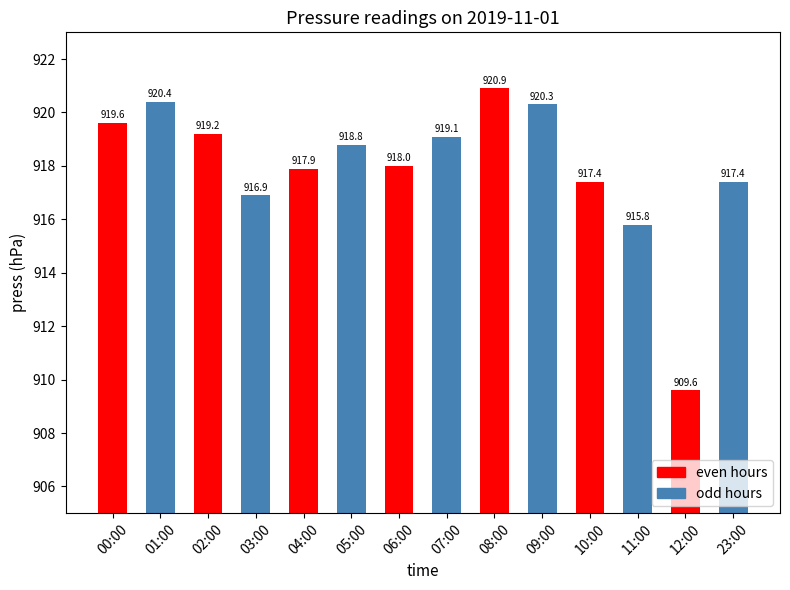

How many data points does each series have?

14